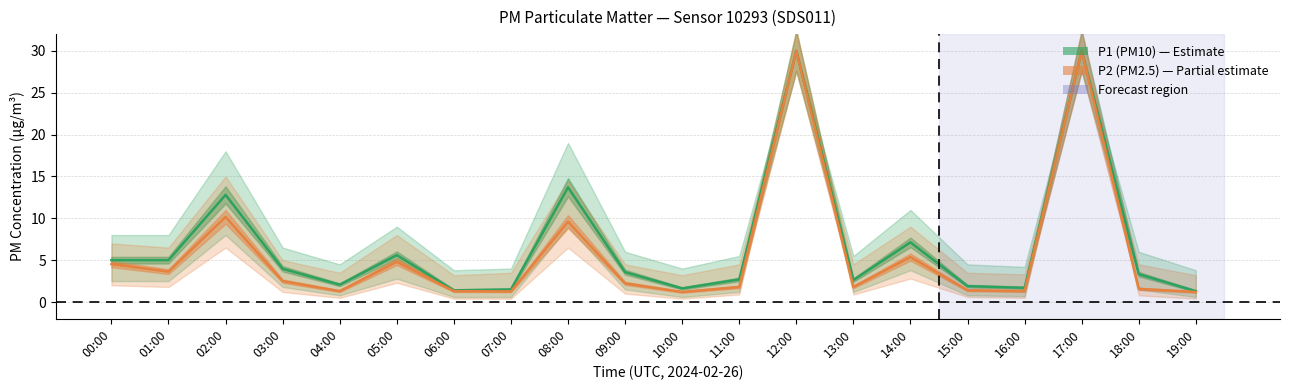

At which category does P2 (PM2.5) reach its first local peak?

02:00